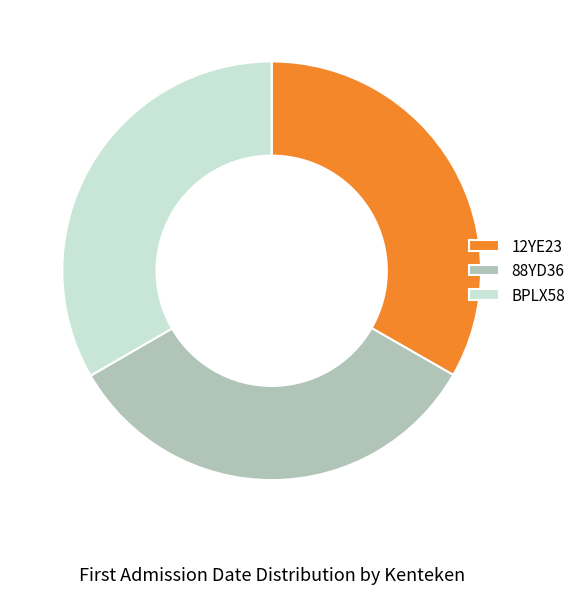

Do BPLX58 and 88YD36 together represent more than half of the pie?

Yes